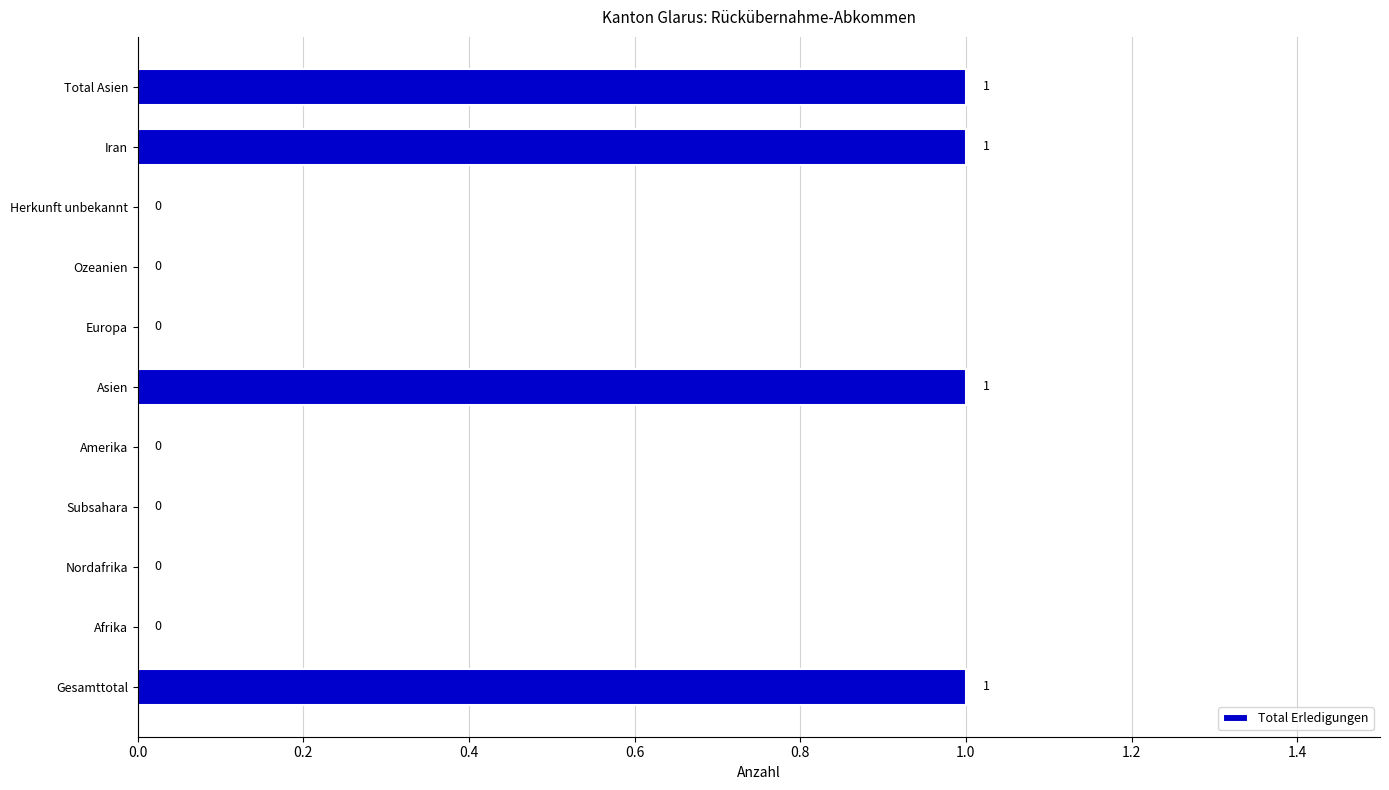

True or false: the data shows 1 at Subsahara.

False